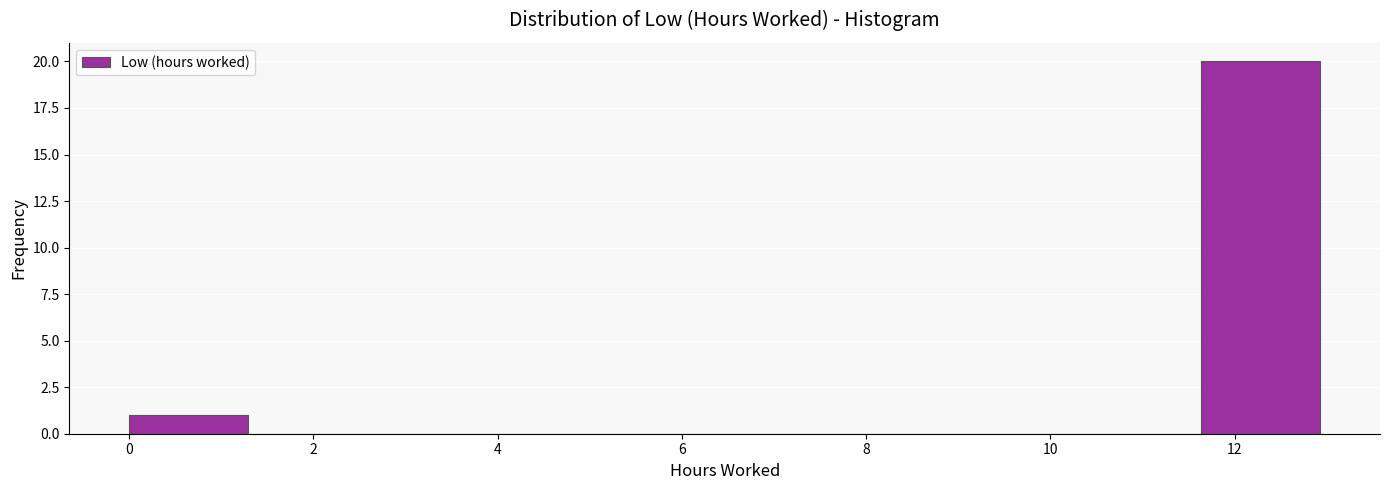

Reading left to right, list every bar in this chart as the range it spans on the x-axis followed by its height. Neither the bar edges nor the heights are printed on the chart, so give them approximately, as read against the axes.

0.0 to 1.2: 1
1.2 to 2.6: 0
2.6 to 3.8: 0
3.8 to 5.2: 0
5.2 to 6.4: 0
6.4 to 7.8: 0
7.8 to 9.0: 0
9.0 to 10.4: 0
10.4 to 11.6: 0
11.6 to 13.0: 20